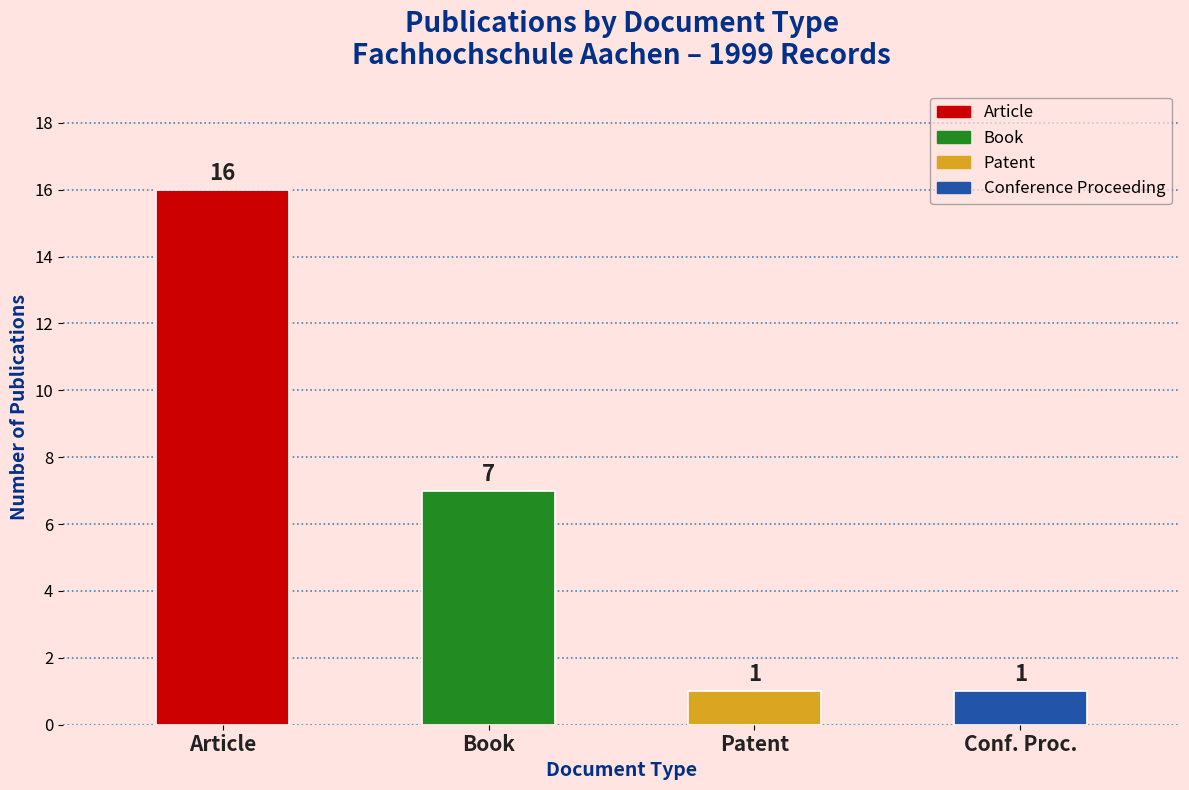

True or false: the data shows 1 at Patent.

True